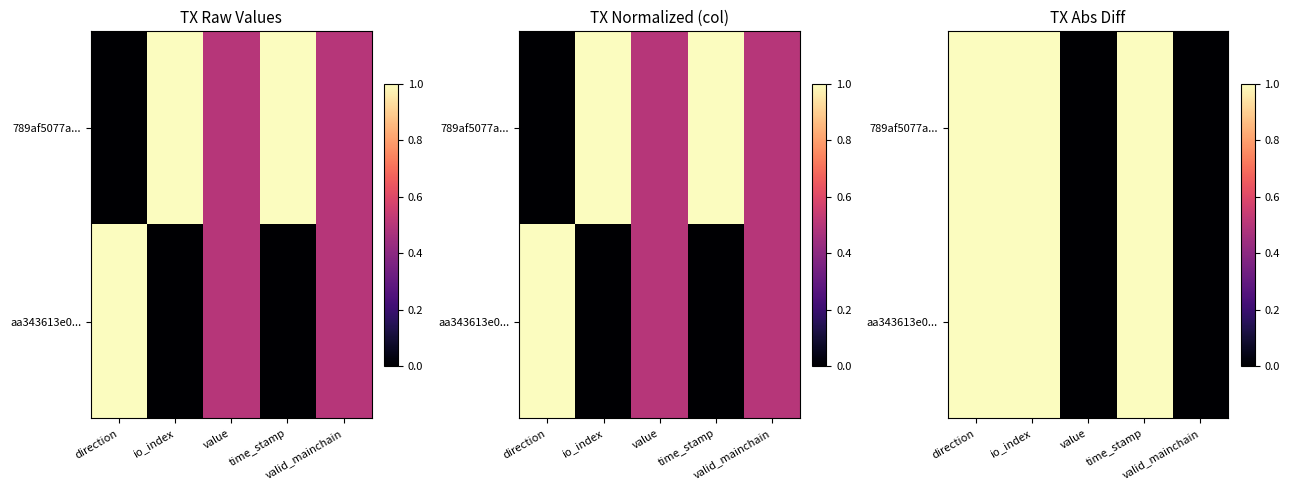

What is the sum of the 789af5077a... values at direction and value?

1